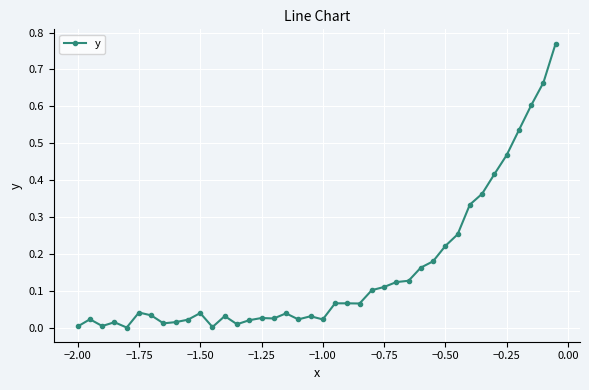

The value at −1.75 is 0.1. True or false?

False